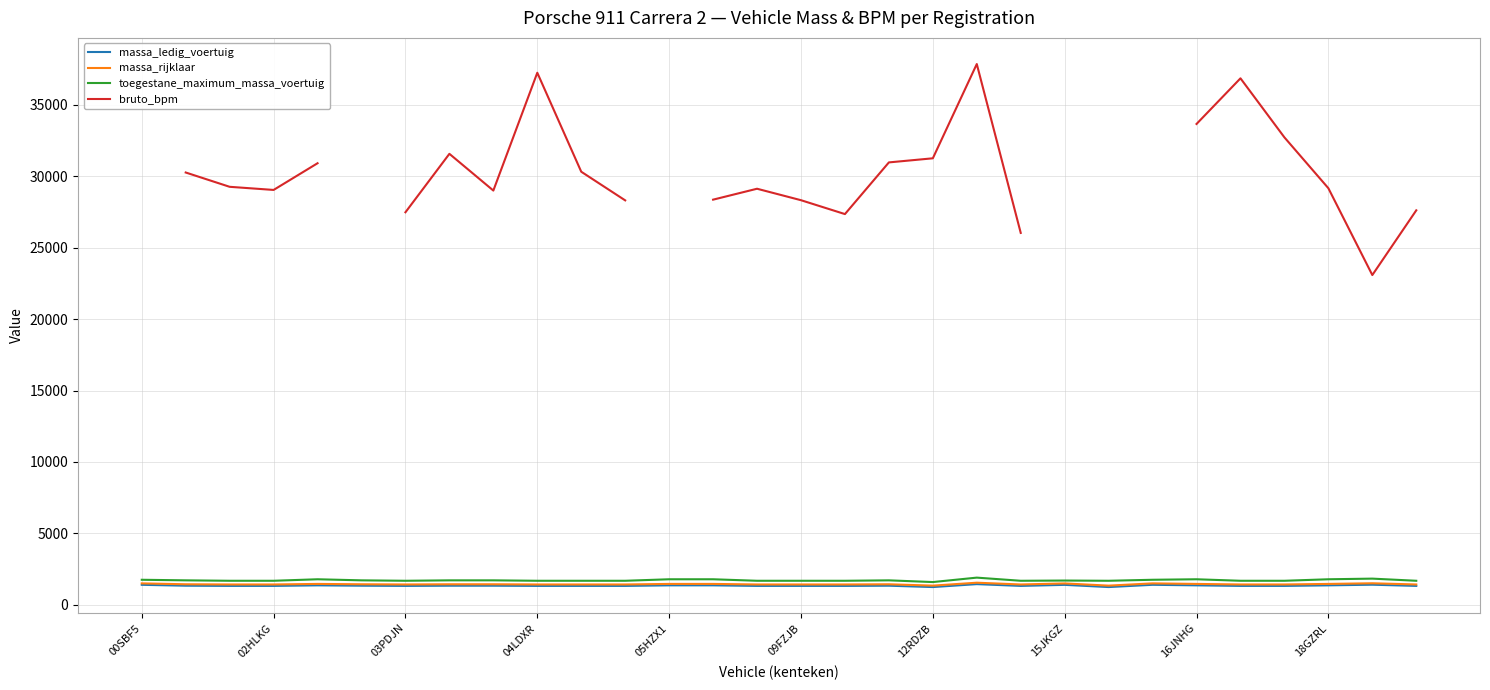

The value of massa_ledig_voertuig at 04LDXR is 1331. True or false?

True